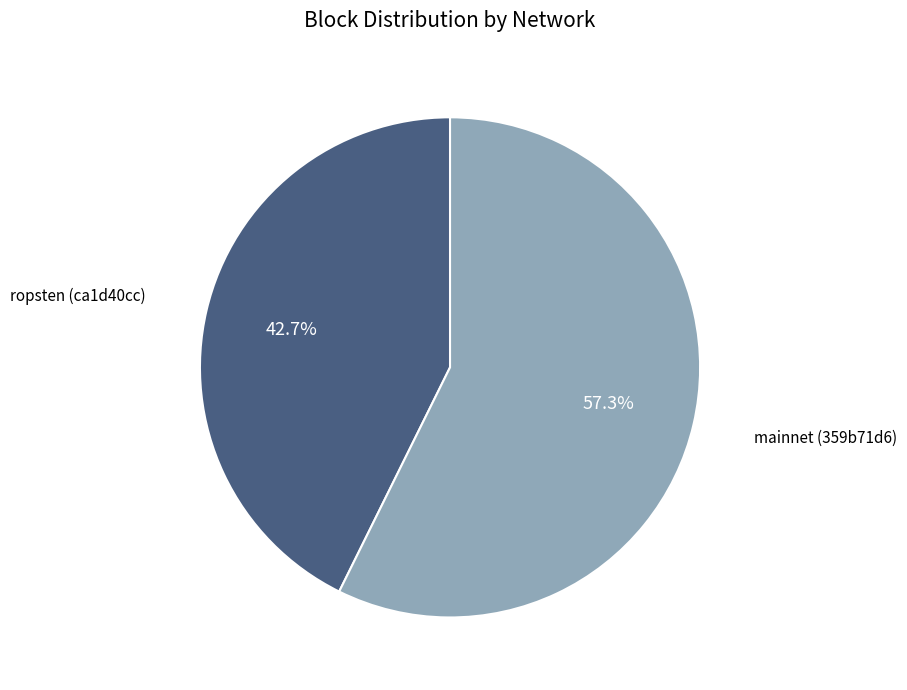

Combined, what portion of the pie is mainnet (359b71d6) and ropsten (ca1d40cc)?

100.0%